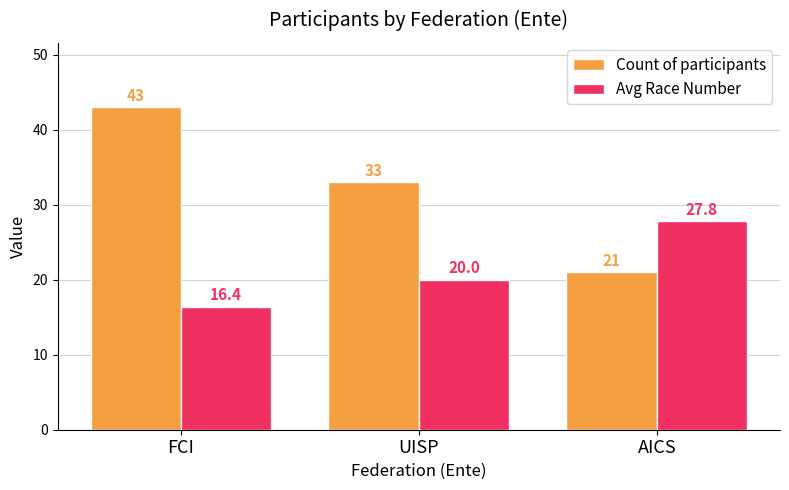

Which series has the widest spread of values?

Count of participants